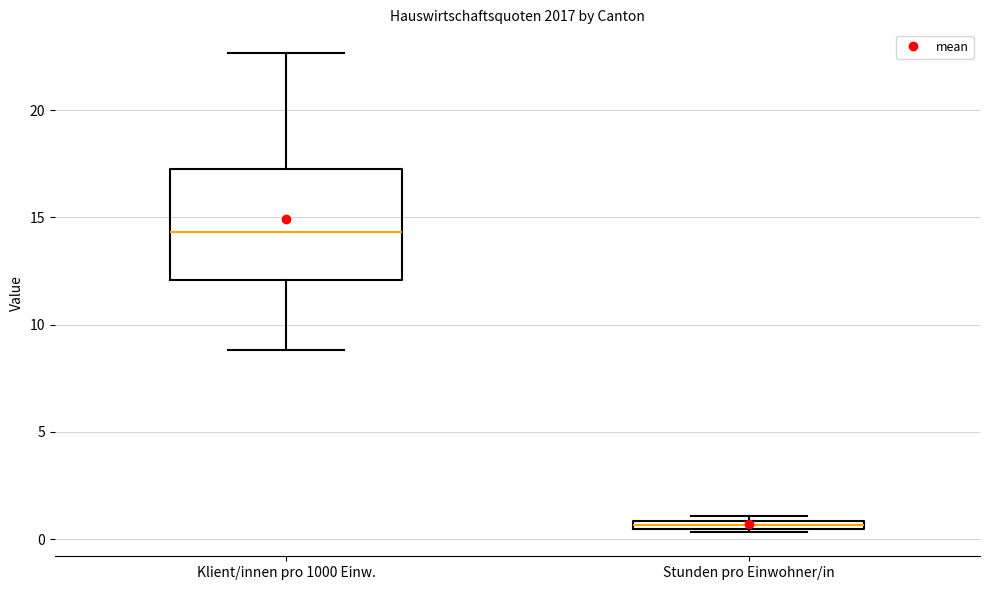

Which box's median line is the highest?

Klient/innen pro 1000 Einw.